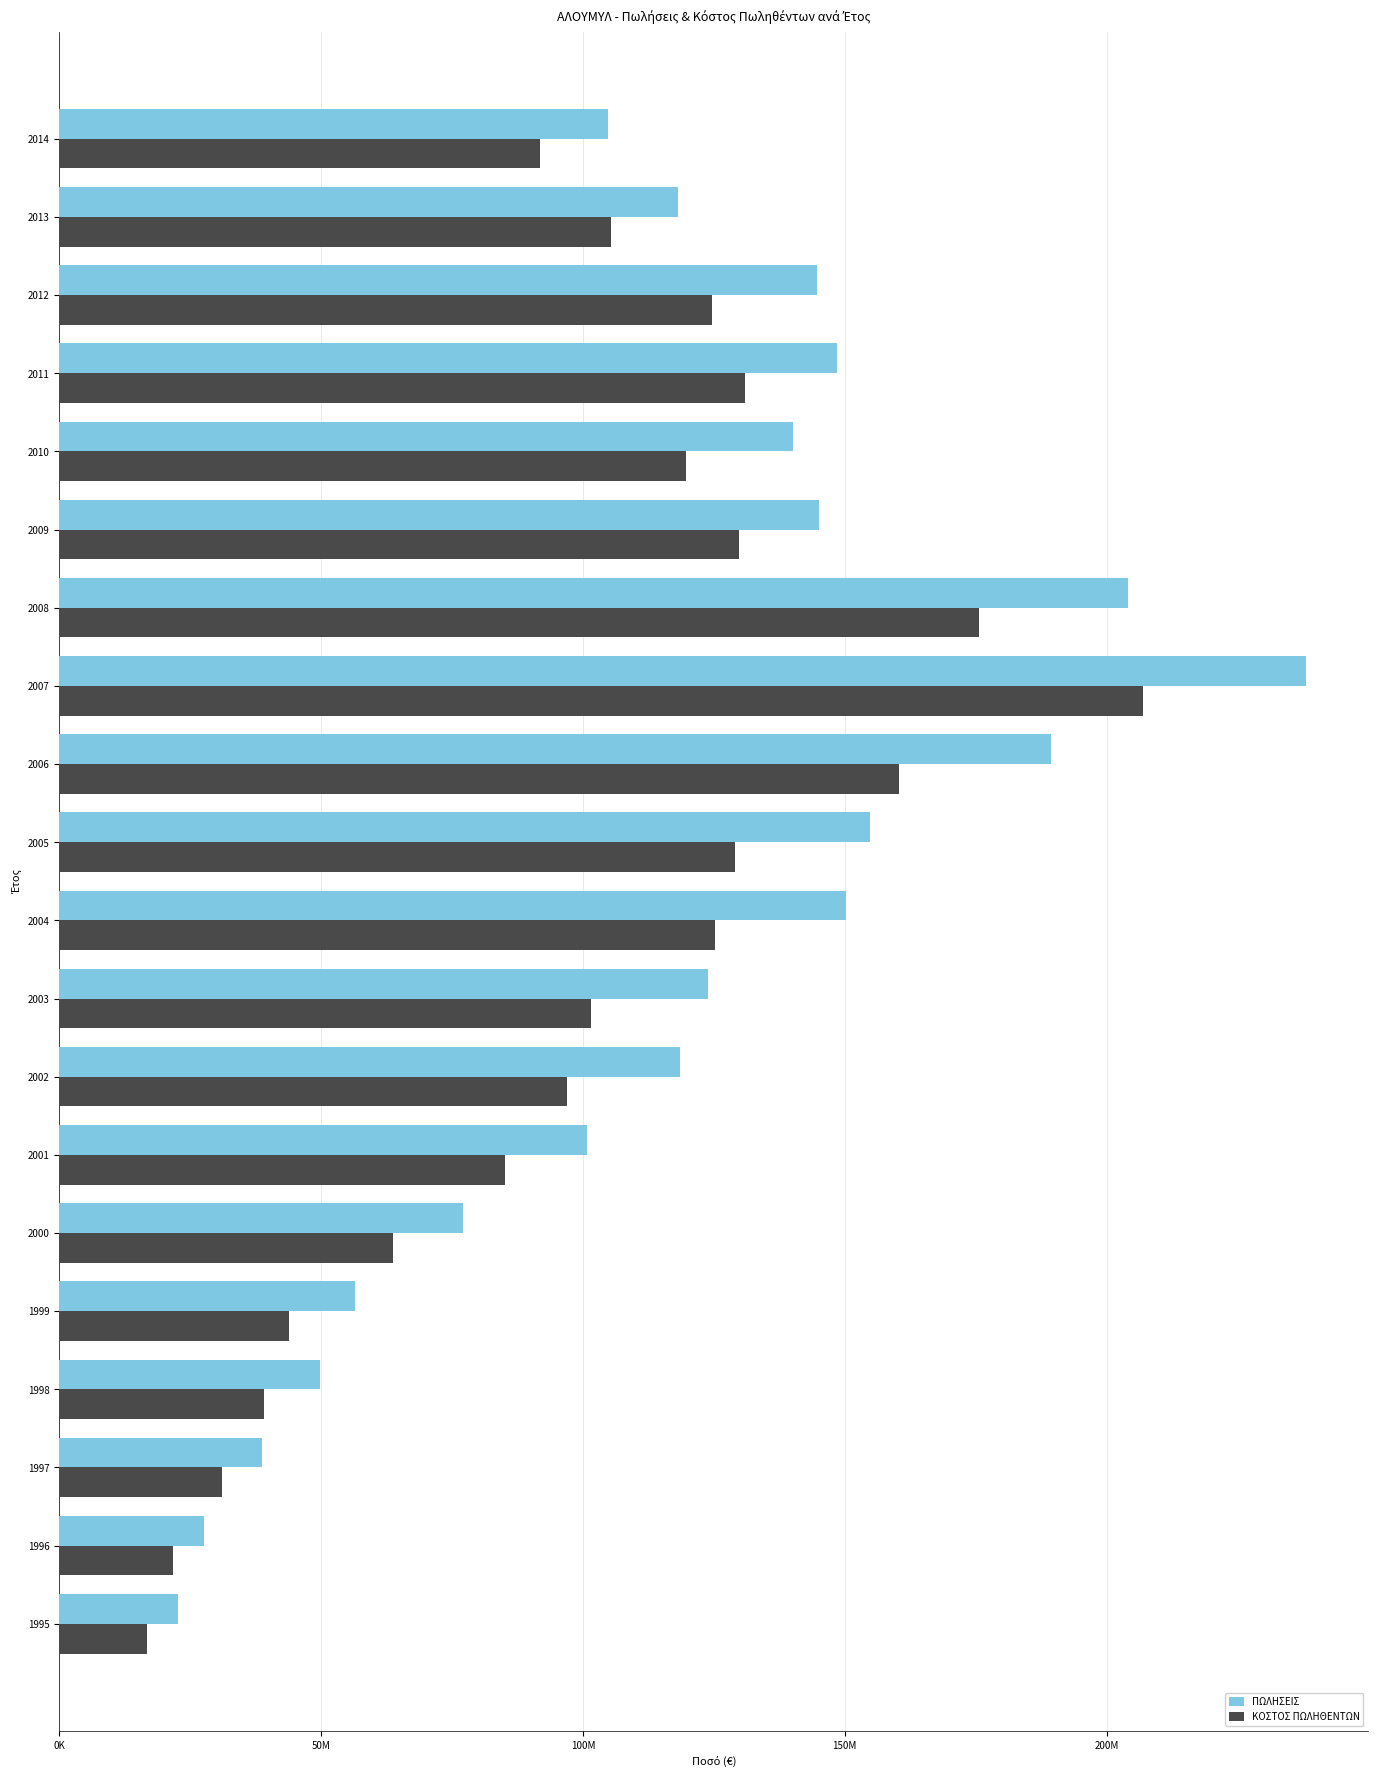

List the series in order of their peak value, highest first.

ΠΩΛΗΣΕΙΣ, ΚΟΣΤΟΣ ΠΩΛΗΘΕΝΤΩΝ